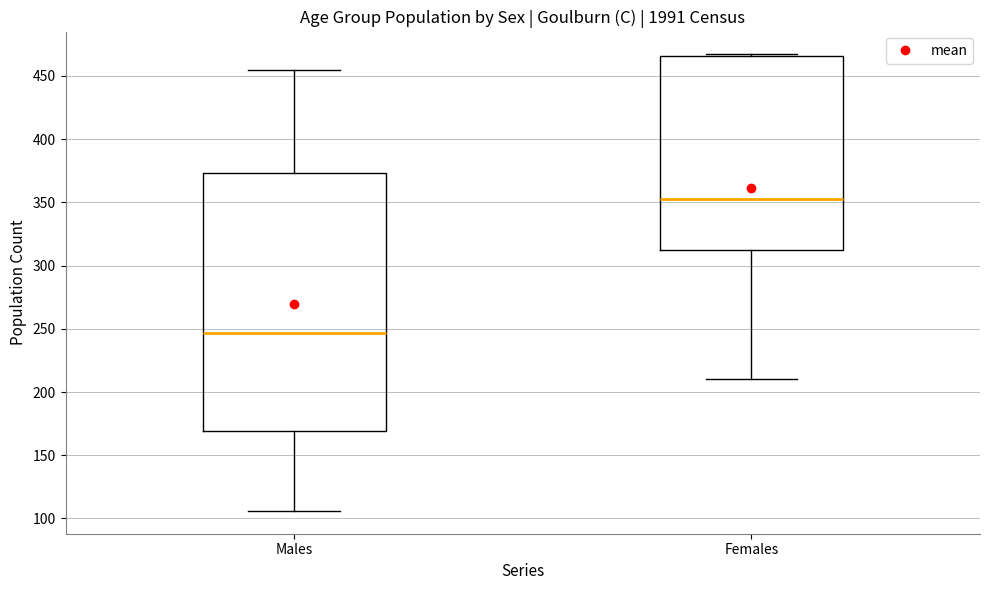

Reading left to right, read every box against the y-axis: the position of its median line, the range the box covers, and the ends of its whiskers. The values are not printed on the chart, so give them approximately, as read against the axis.

Males: median 245, box 170 to 375, whiskers 105 to 455
Females: median 355, box 310 to 465, whiskers 210 to 465